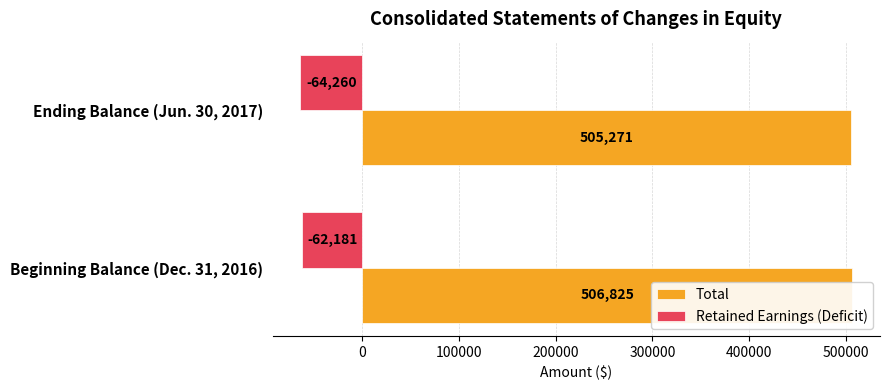

How many data points does each series have?

2